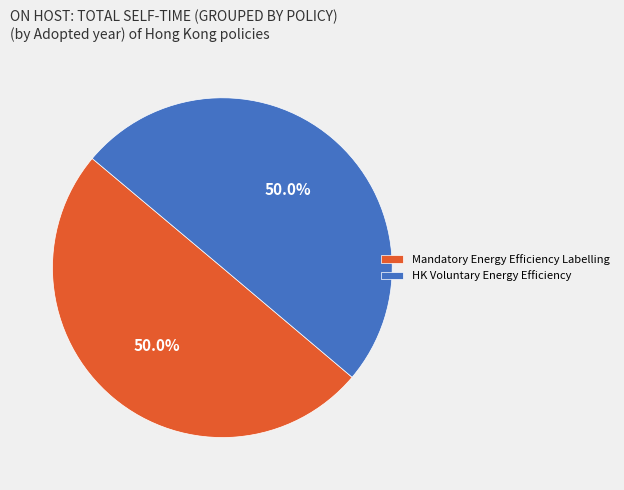

Combined, do Mandatory Energy Efficiency Labelling and HK Voluntary Energy Efficiency account for over 50%?

Yes